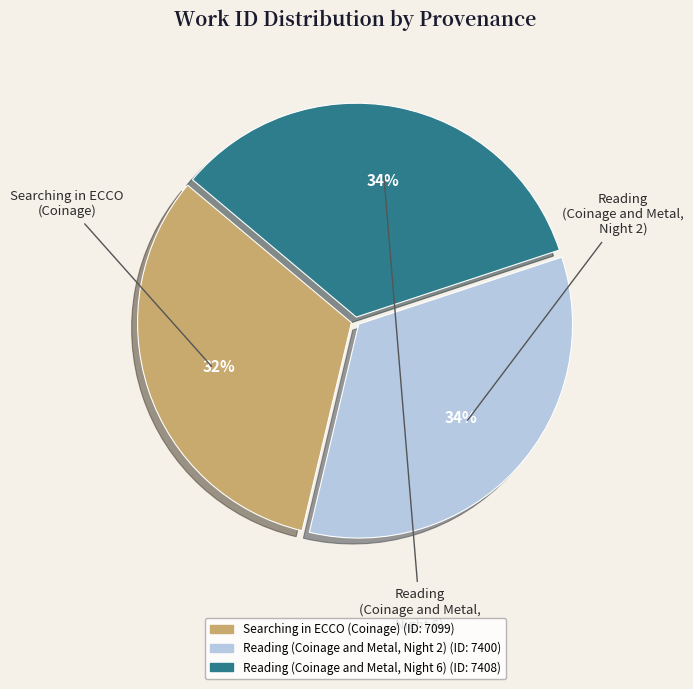

What is the largest slice in the pie chart?

Reading
(Coinage and Metal)